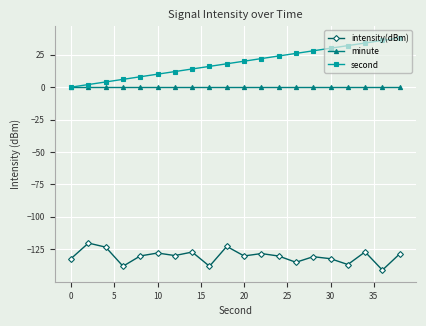

What are all the series names shown in the legend?

intensity(dBm), minute, second